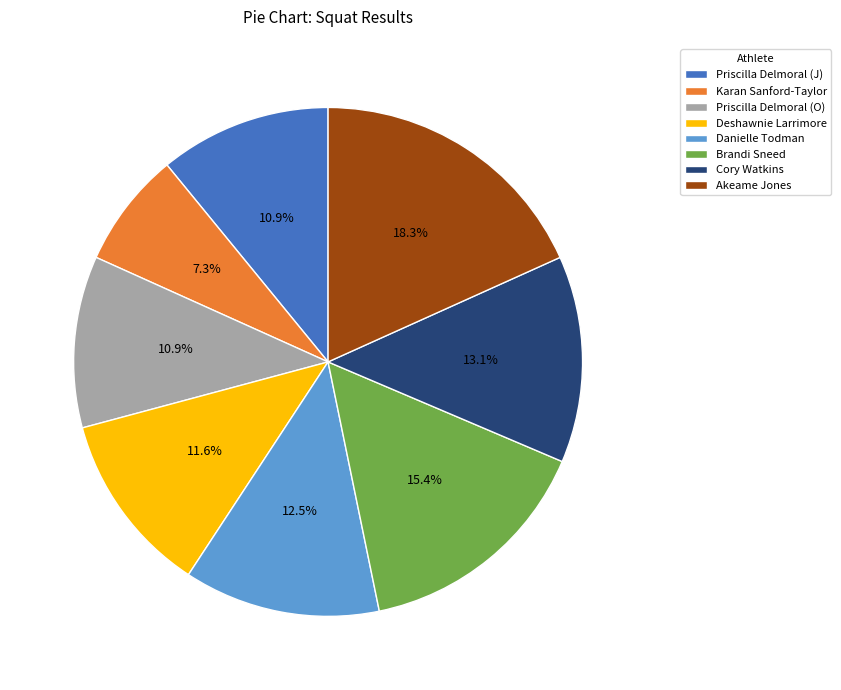

To the nearest percent, what is the combined percentage of Deshawnie Larrimore and Karan Sanford-Taylor?

19%